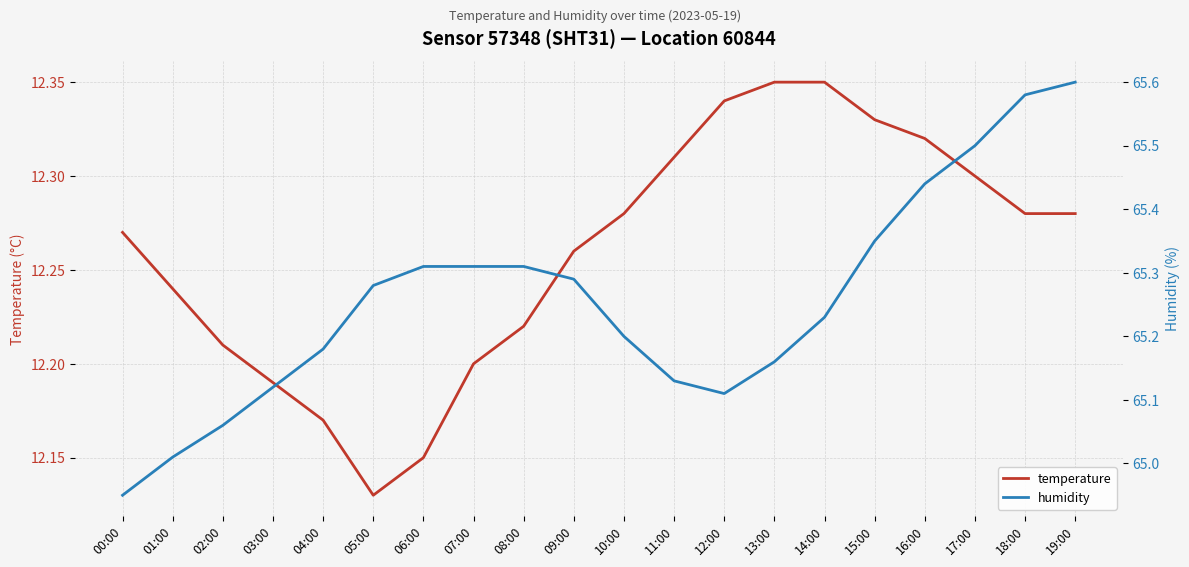

Reading left to right, what are all the values shown in this chart?

temperature: 12.3	12.2	12.2	12.2	12.2	12.1	12.2	12.2	12.2	12.3	12.3	12.3	12.3	12.3	12.3	12.3	12.3	12.3	12.3	12.3
humidity: 65.0	65.0	65.1	65.1	65.2	65.3	65.3	65.3	65.3	65.3	65.2	65.1	65.1	65.2	65.2	65.3	65.4	65.5	65.6	65.6